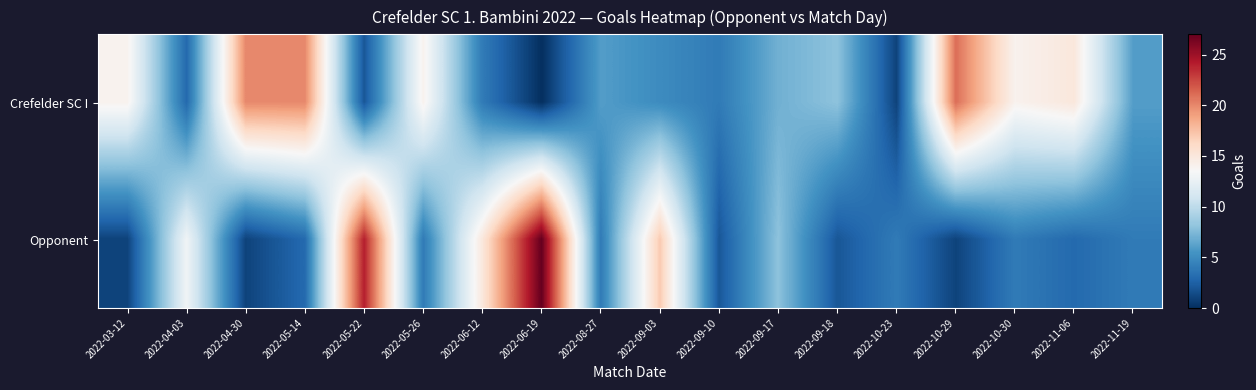

Reading left to right, list all the values displayed in this chart.

Crefelder SC I: 2022-03-12=14	2022-04-03=3	2022-04-30=20	2022-05-14=20	2022-05-22=2	2022-05-26=14	2022-06-12=4	2022-06-19=0	2022-08-27=6	2022-09-03=5	2022-09-10=4	2022-09-17=7	2022-09-18=8	2022-10-23=1	2022-10-29=21	2022-10-30=14	2022-11-06=15	2022-11-19=6
Opponent: 2022-03-12=1	2022-04-03=13	2022-04-30=1	2022-05-14=3	2022-05-22=24	2022-05-26=4	2022-06-12=15	2022-06-19=27	2022-08-27=4	2022-09-03=17	2022-09-10=2	2022-09-17=8	2022-09-18=2	2022-10-23=4	2022-10-29=1	2022-10-30=4	2022-11-06=3	2022-11-19=4